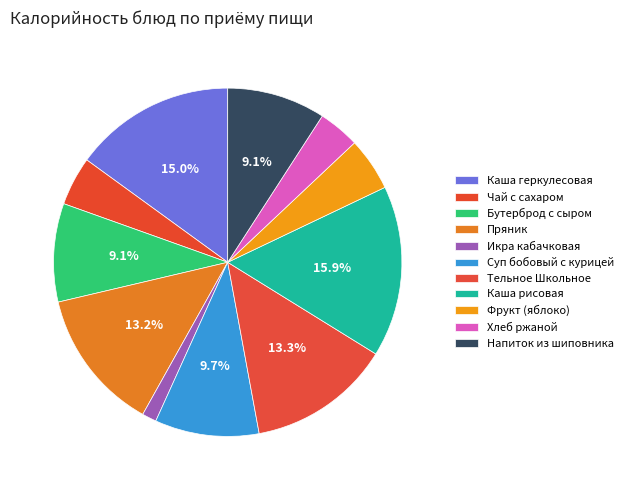

To the nearest percent, what is the difference between the largest and smallest slice percentages?

15%